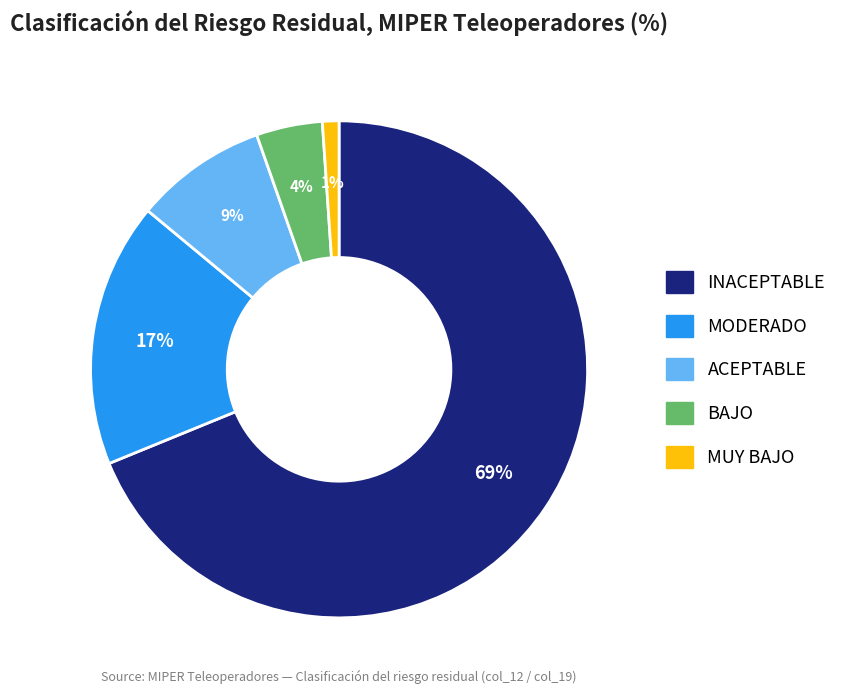

Is there any slice that represents more than half of the pie?

Yes